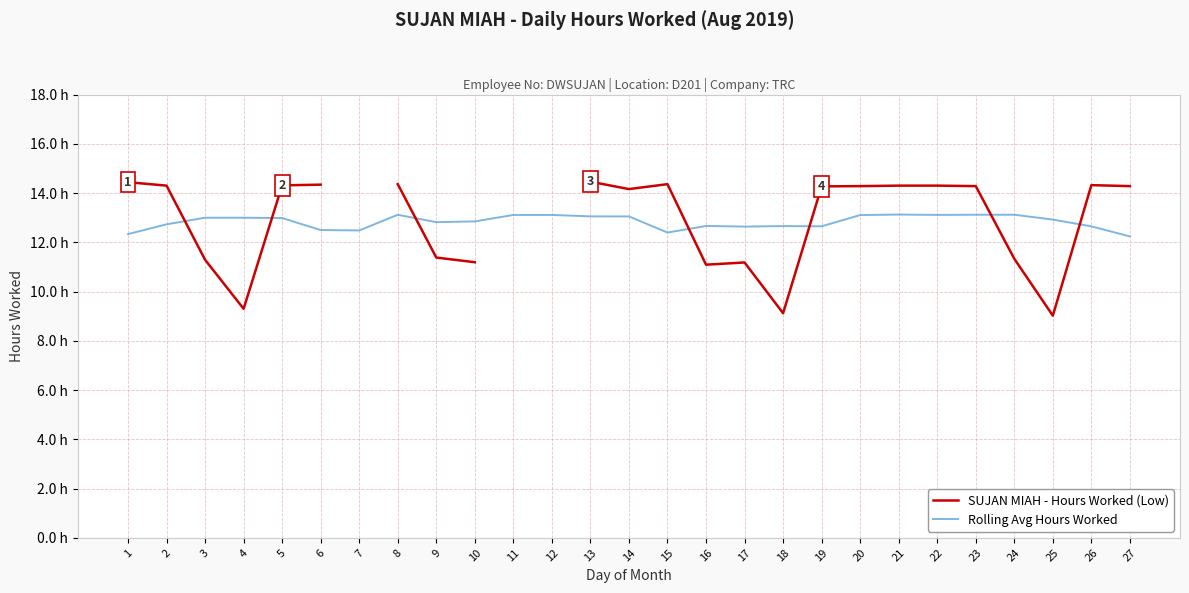

At which category does Rolling Avg Hours Worked reach its first local valley?

7